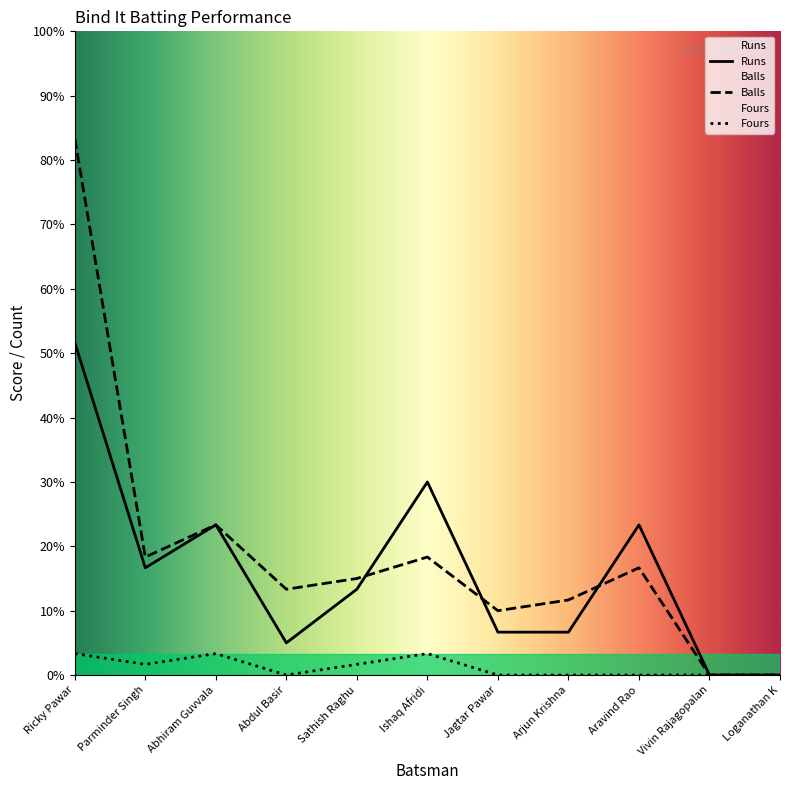

At which category does the chart reach its peak across all series?

Ricky Pawar